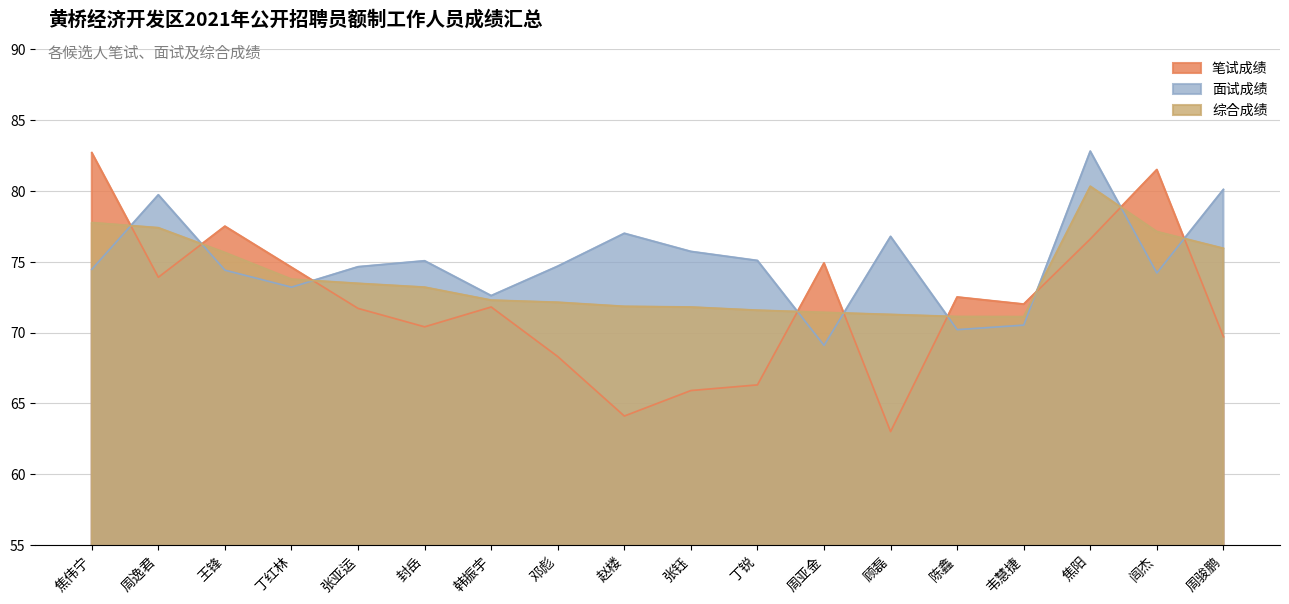

What position from the left is 周骏鹏?

18